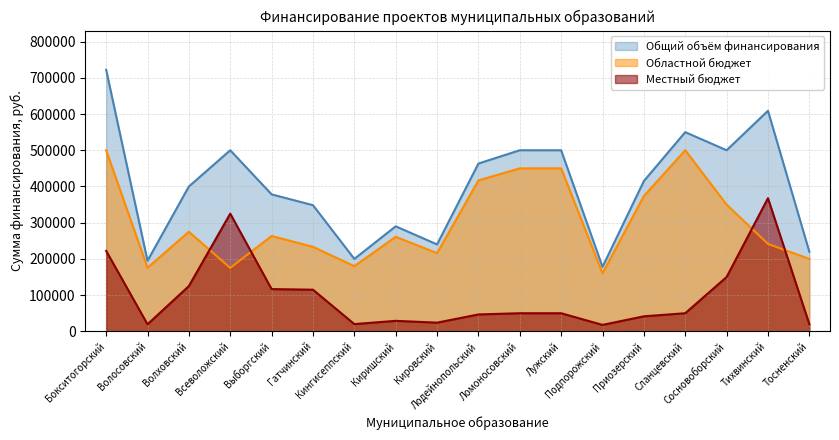

What is the highest value of the Местный бюджет series?

367641.0